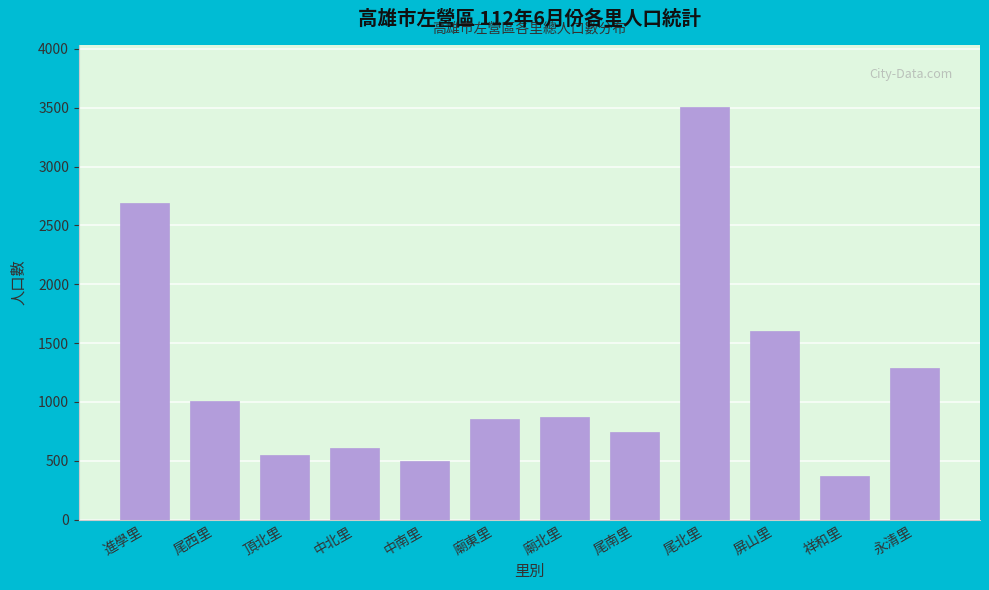

Where is the data nearest to the value 1939?

屏山里